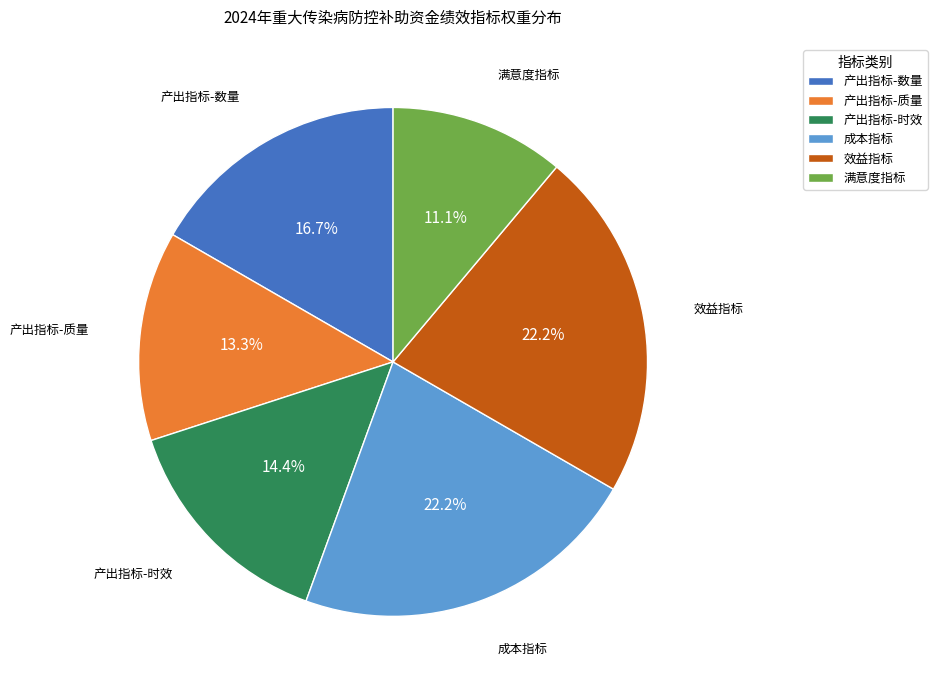

How many slices are in this pie chart?

6